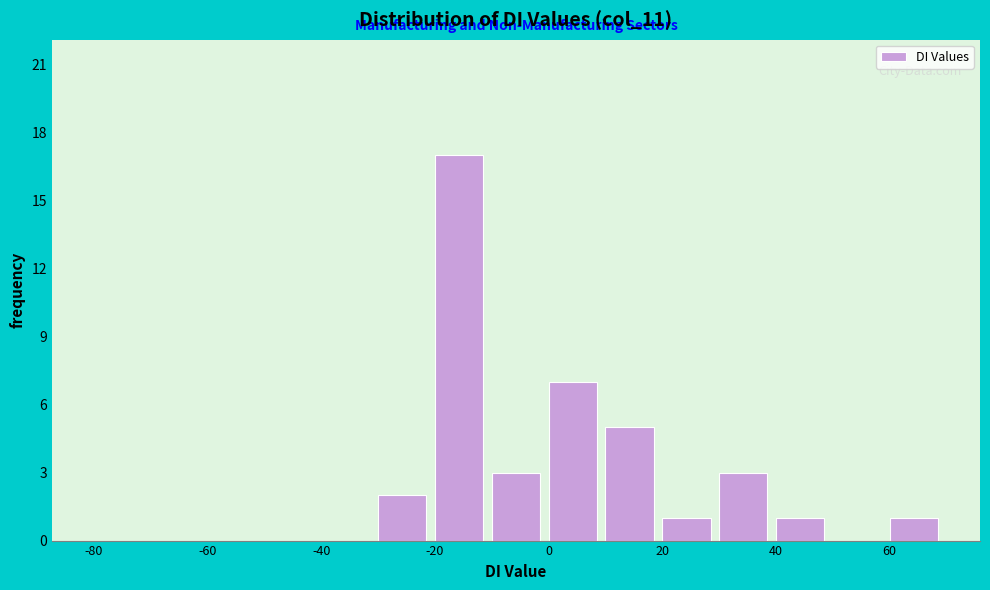

Reading left to right, transcribe this chart: for each bar, give the range it covers on the x-axis and its height. The values are not printed on the chart, so give them approximately, as read against the axis.

-80 to -70: 0
-70 to -60: 0
-60 to -50: 0
-50 to -40: 0
-40 to -30: 0
-30 to -20: 2
-20 to -10: 17
-10 to 0: 3
0 to 10: 7
10 to 20: 5
20 to 30: 1
30 to 40: 3
40 to 50: 1
50 to 60: 0
60 to 70: 1